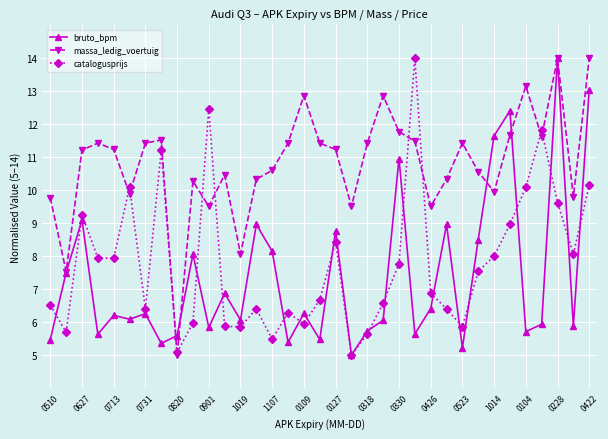

What is the highest value of the bruto_bpm series?

14.0